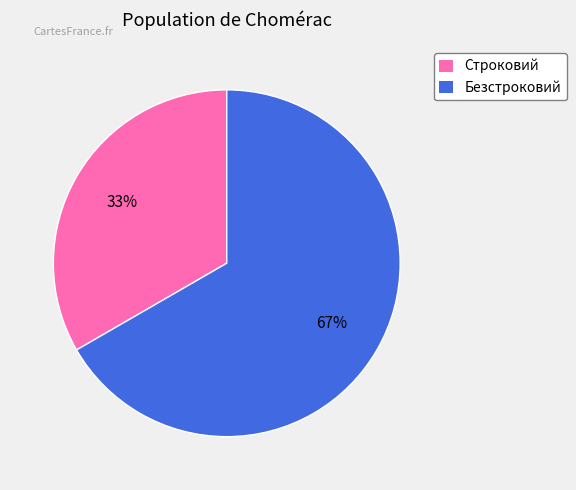

How many slices are in this pie chart?

2